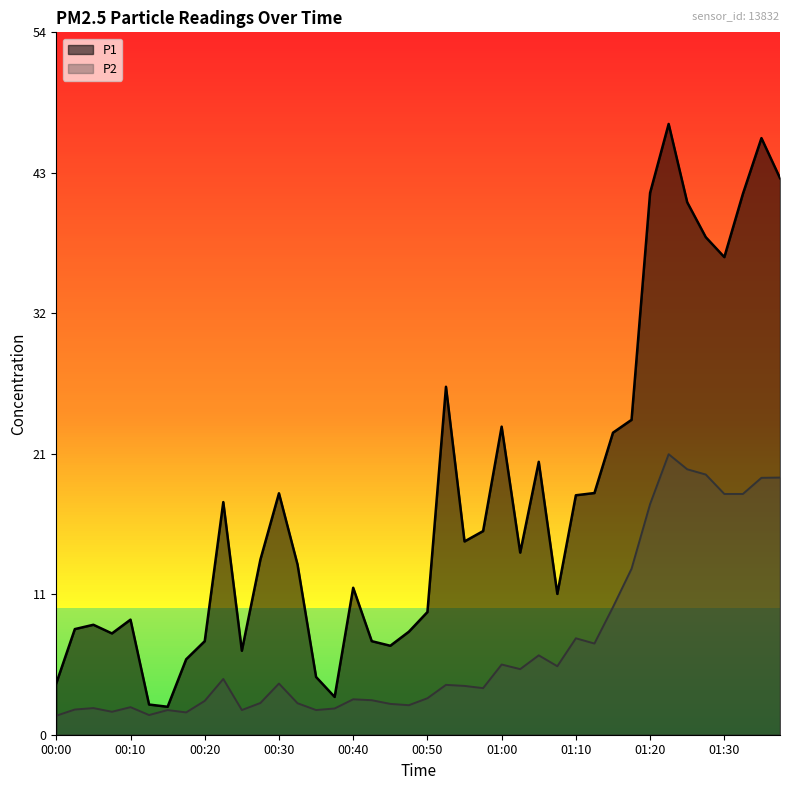

At 01:32, list the series in order from smallest to largest.

P2, P1